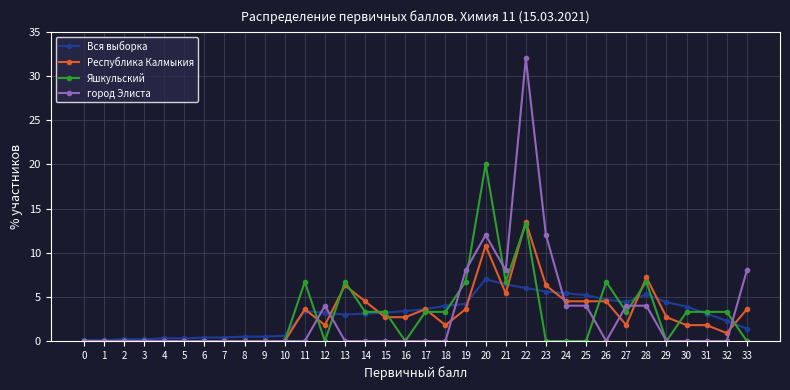

List the series in order of their peak value, lowest first.

Вся выборка, Республика Калмыкия, Яшкульский, город Элиста